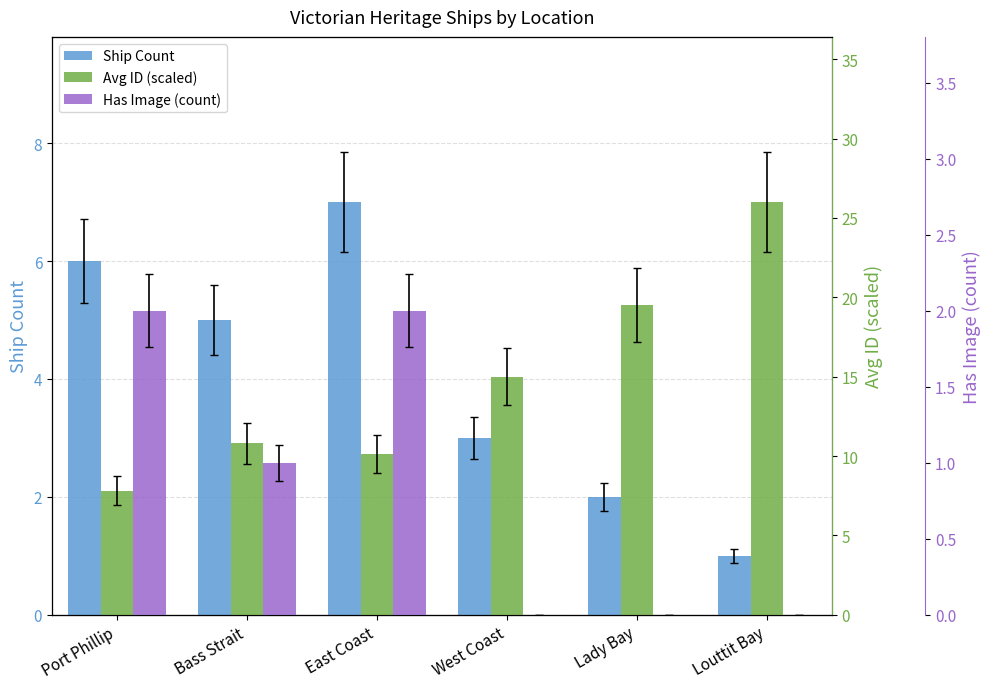

Which category has the highest value in the Ship Count series?

East Coast